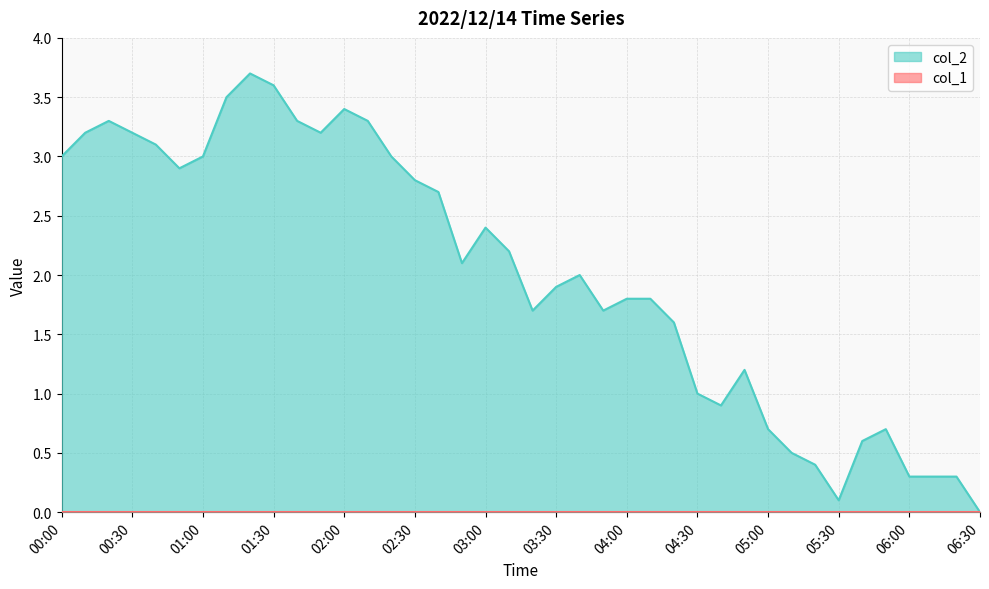

At which label does the data first exceed 2?

00:00